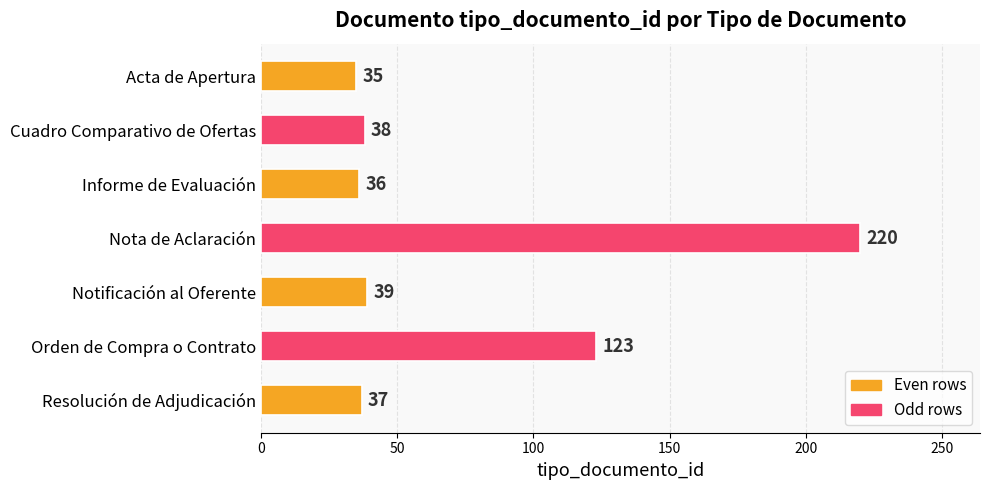

What is the sum of all values?

528